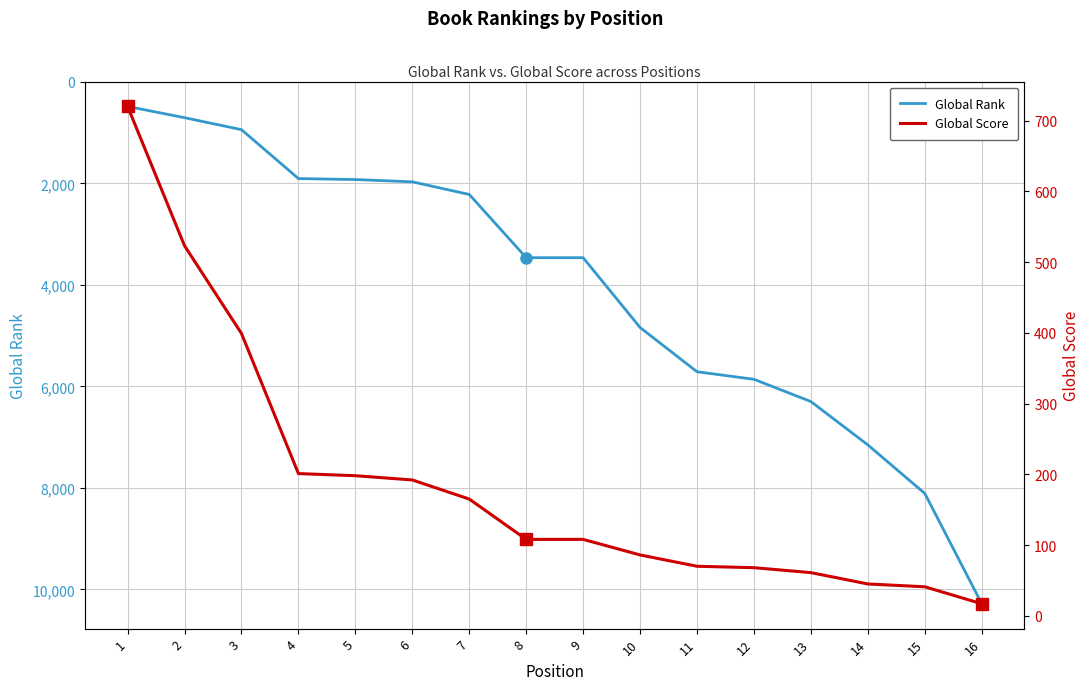

True or false: Global Score has a value of 146 at 9.

False